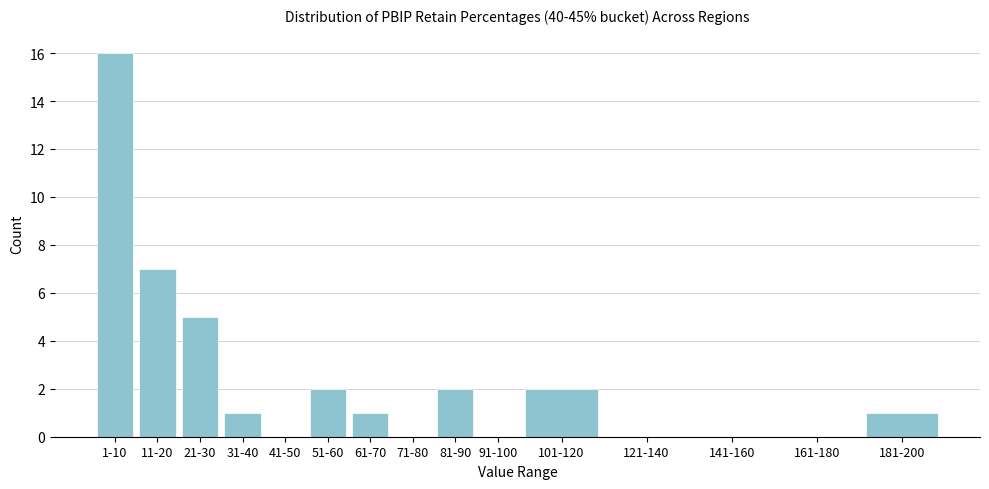

Reading left to right, list all the values displayed in this chart.

1-10=16	11-20=7	21-30=5	31-40=1	41-50=0	51-60=2	61-70=1	71-80=0	81-90=2	91-100=0	101-120=2	121-140=0	141-160=0	161-180=0	181-200=1